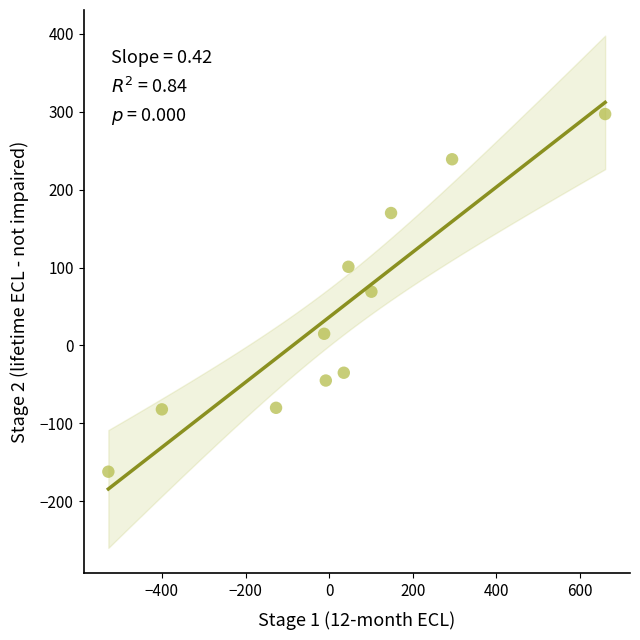

What is the average X value?

19